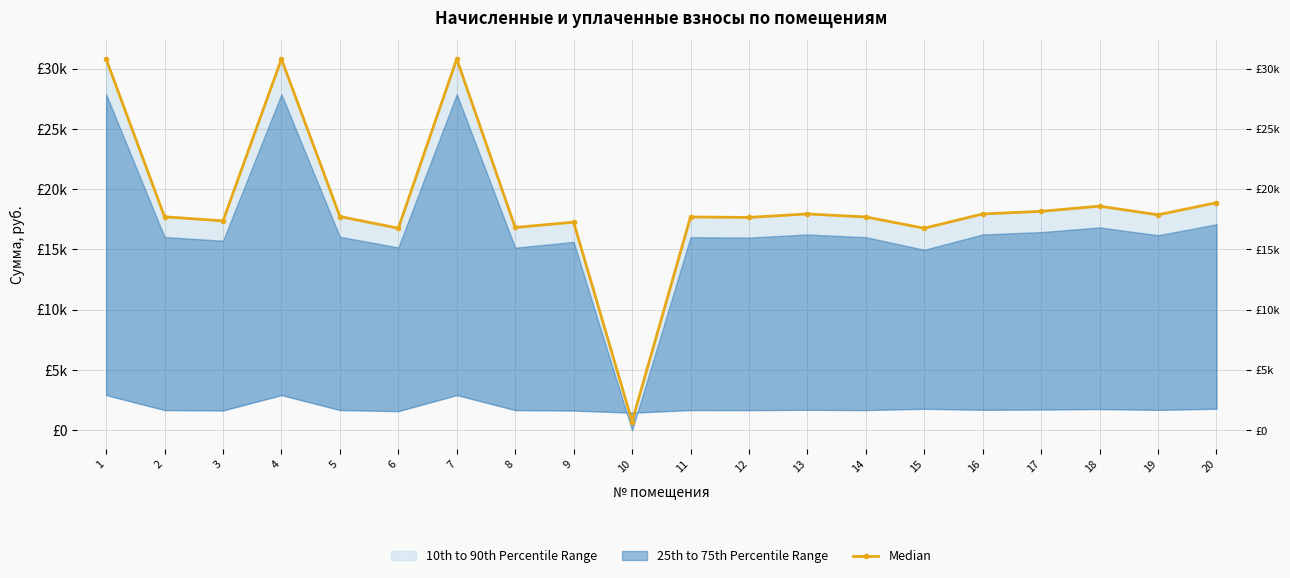

Rank the categories by value from highest to lowest.

4, 7, 1, 20, 18, 17, 13, 16, 19, 5, 2, 11, 14, 12, 3, 9, 8, 6, 15, 10